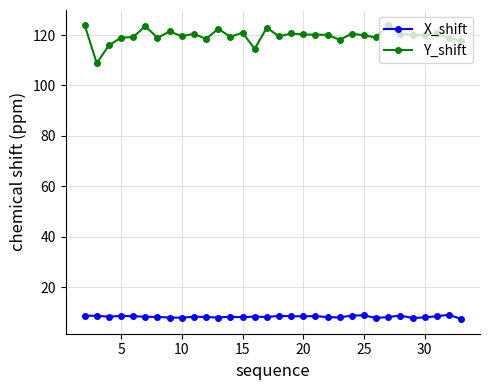

True or false: Y_shift has more than 1 points higher than both neighbors.

True